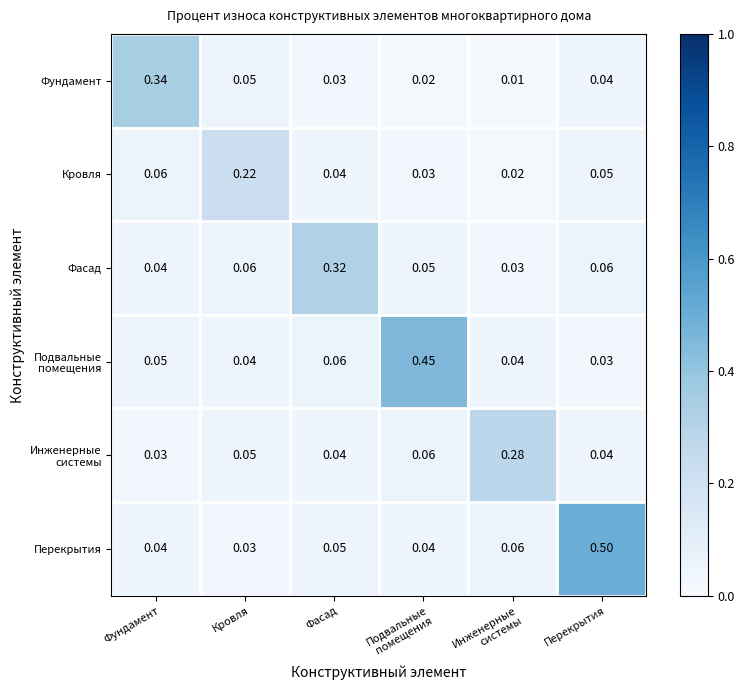

Which series has the largest range (max minus min)?

Перекрытия